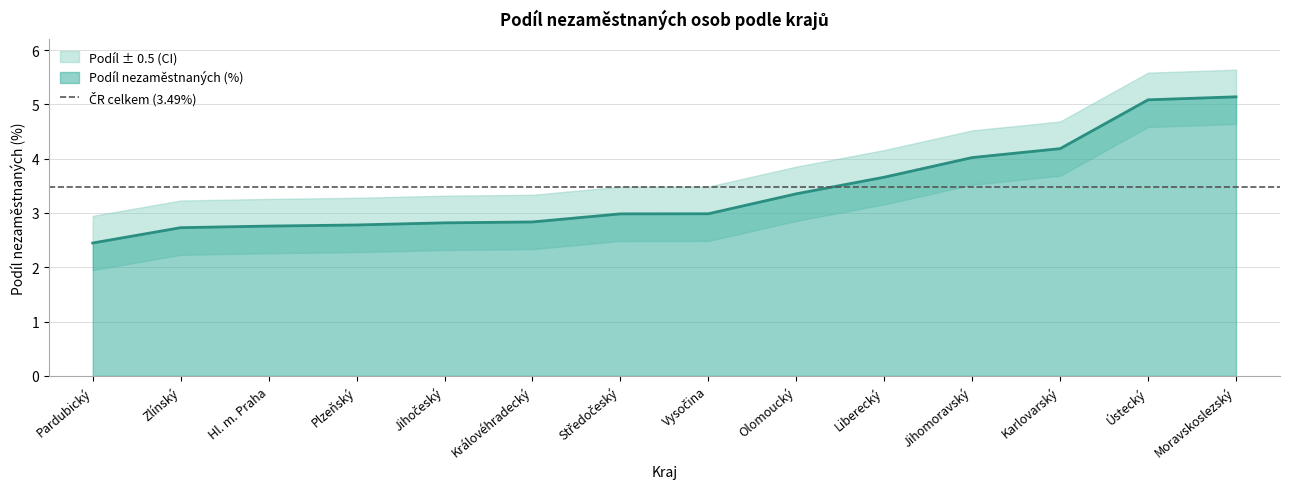

At Plzeňský, list the series in order from largest to smallest.

Podíl +0.5 (CI upper), Podíl nezaměstnaných (%), Podíl -0.5 (CI lower)